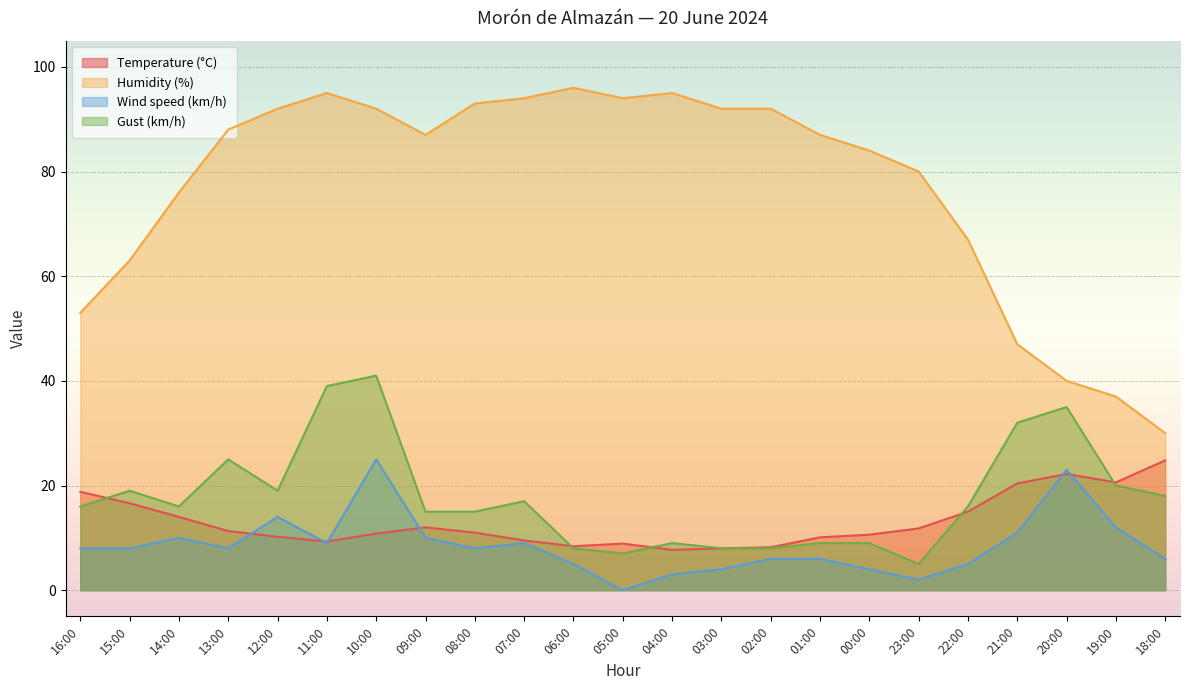

What position from the left is 13:00?

4